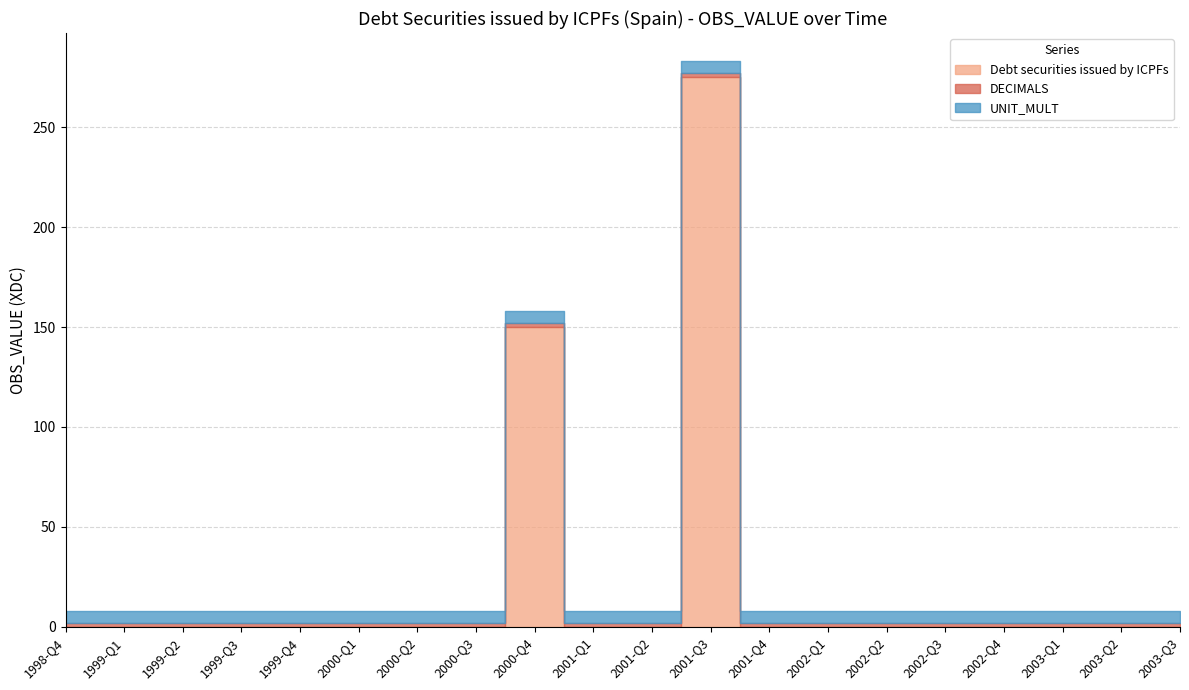

What is the difference between the second highest and minimum values in the Debt securities issued by ICPFs series?

150